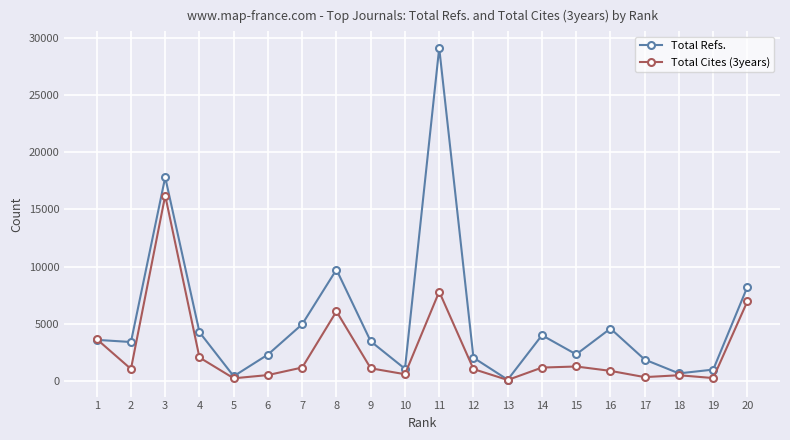

Between which two adjacent categories do Total Cites (3years) and Total Refs. first intersect?

1 and 2